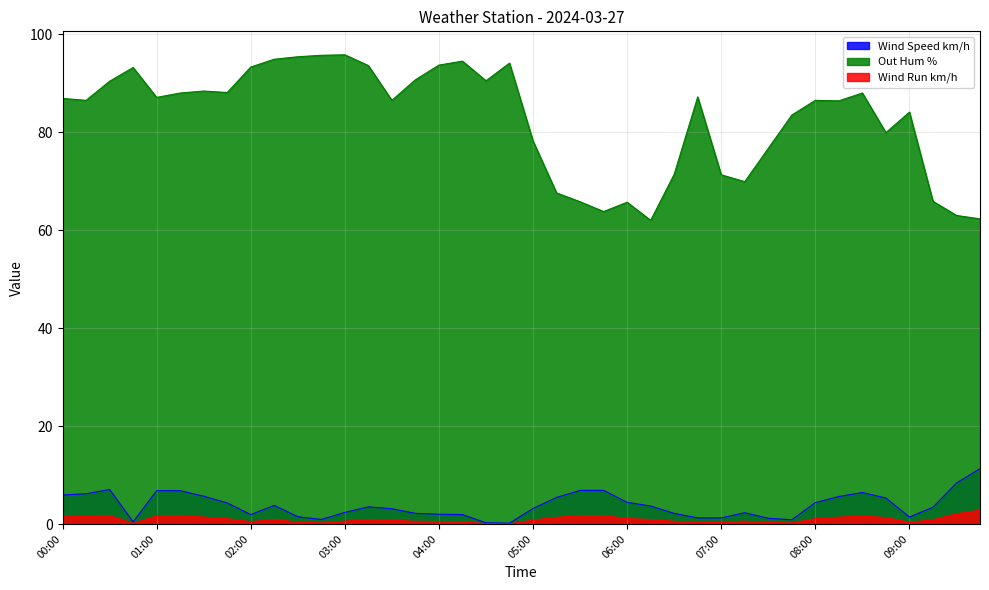

What is the label of the 38th point from the left?

09:15